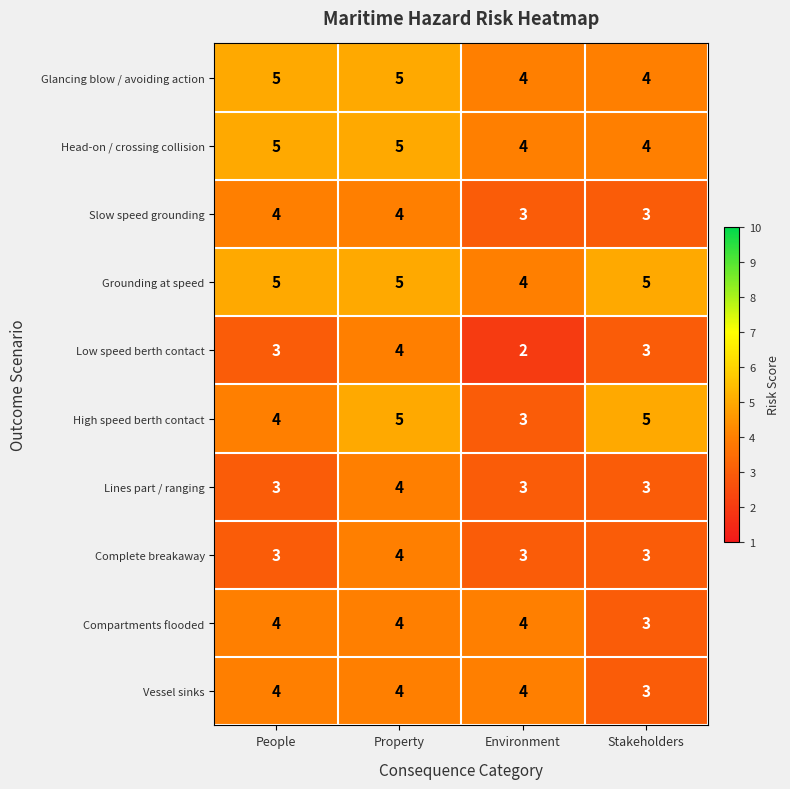

What is the approximate value of Low speed berth contact at Stakeholders?

3